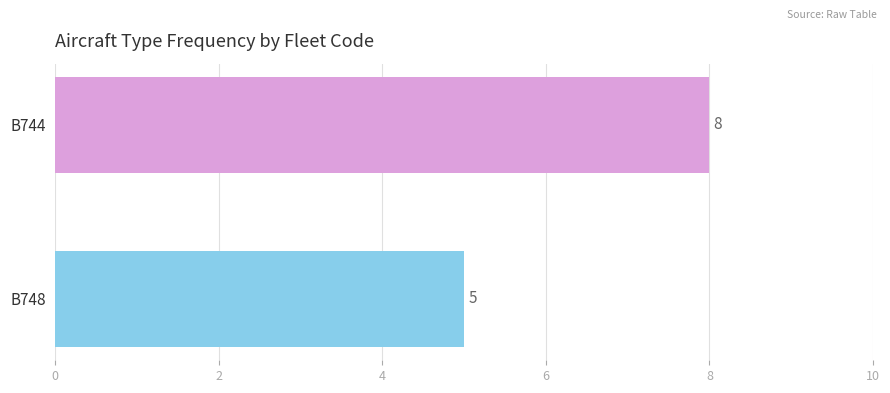

What is the minimum value shown in the chart?

5